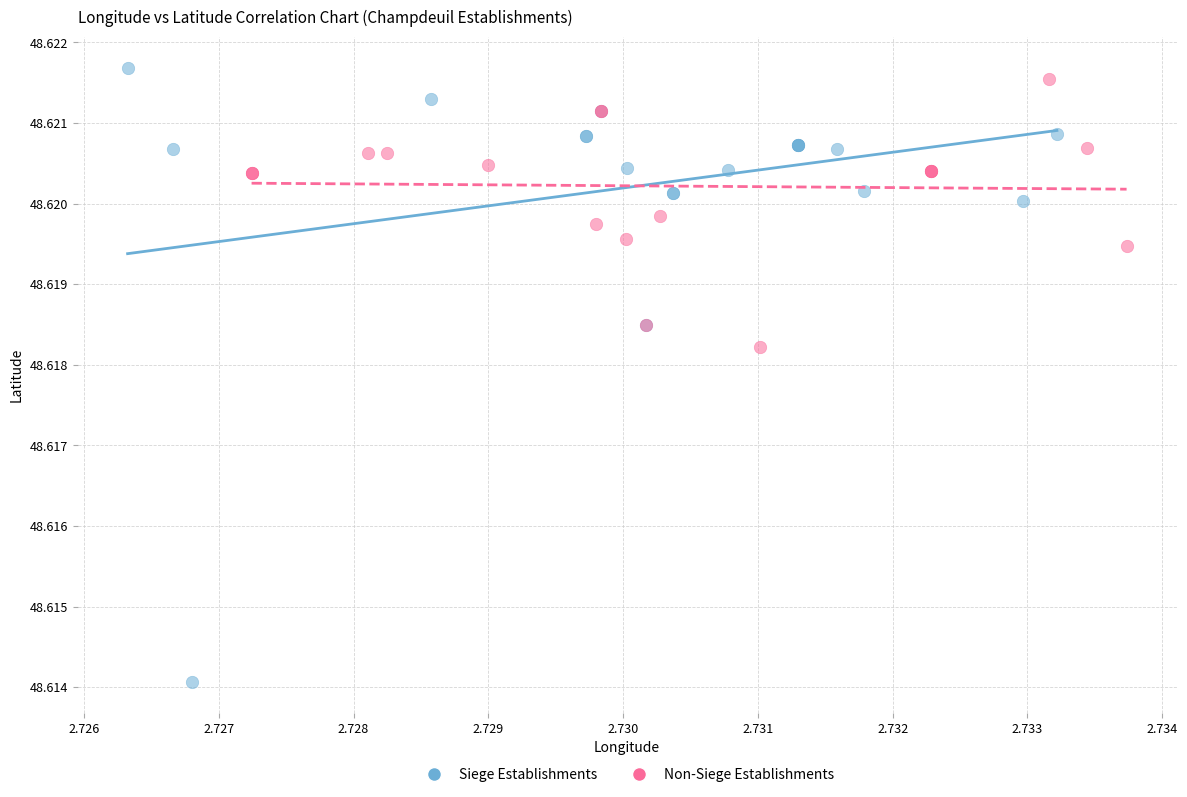

Which series contains the lowest Y value?

Siege Establishments